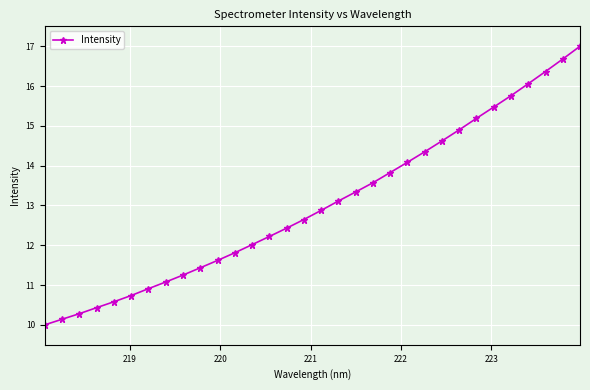

What is the value of the 14th point from the left?

12.2